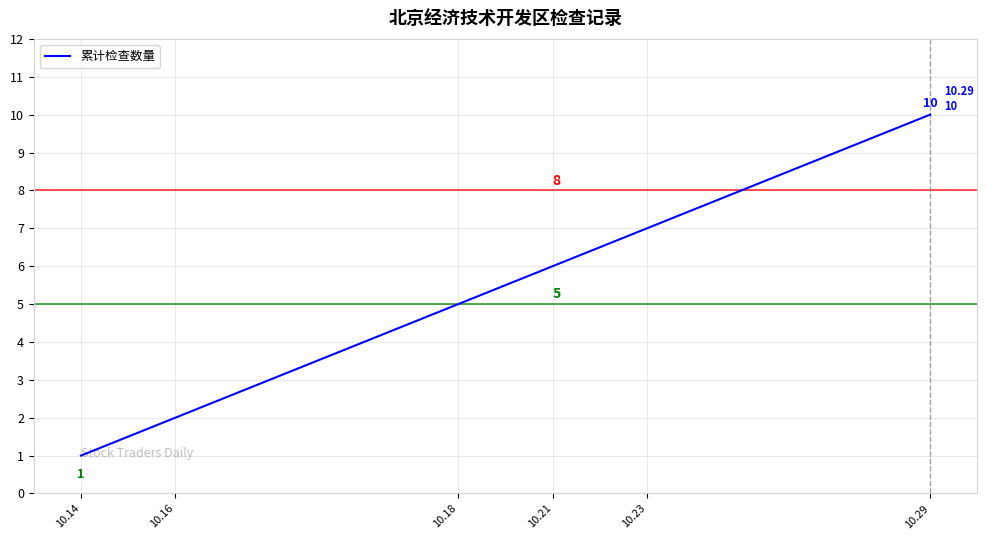

True or false: there are more than 0 points higher than both neighbors.

False